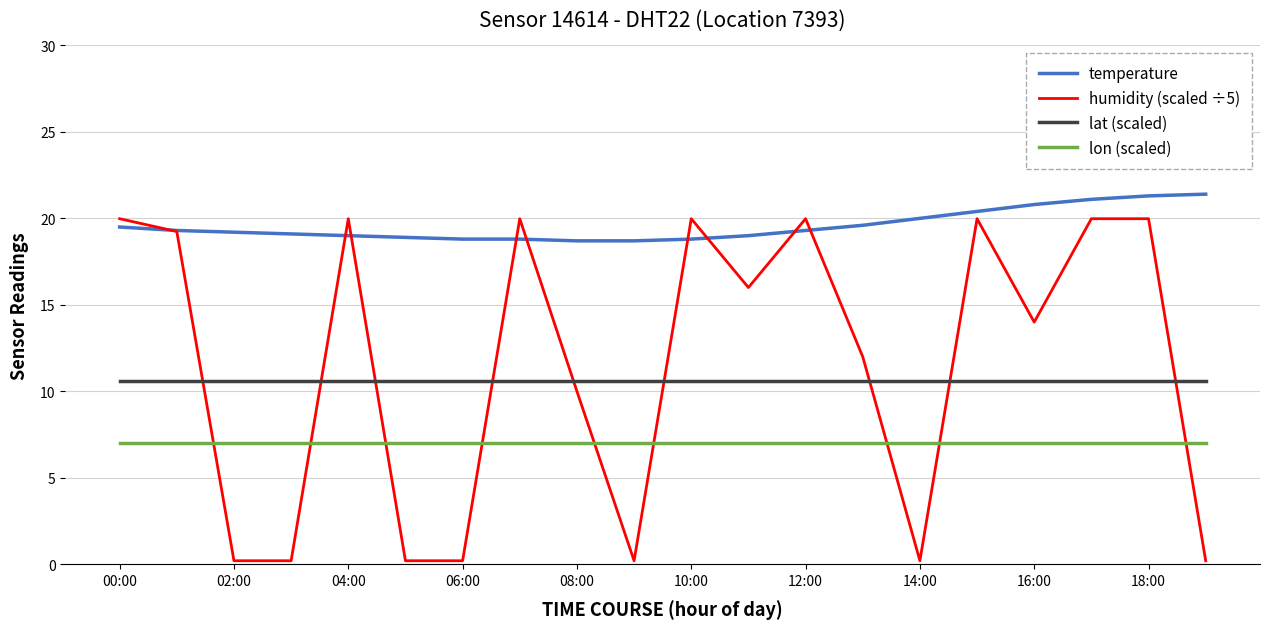

How many temperature values are between 18 and 20?

15